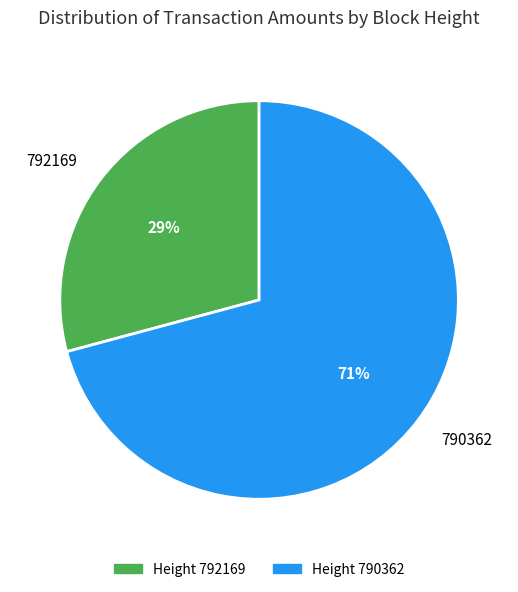

To the nearest percent, what percentage of the pie is 790362?

71%